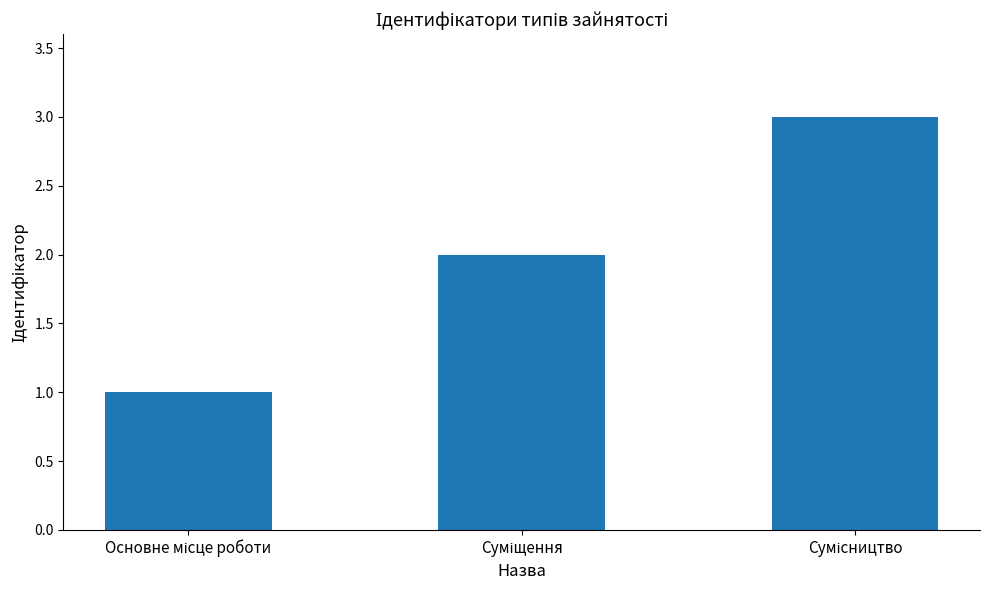

What is the sum of all values?

6